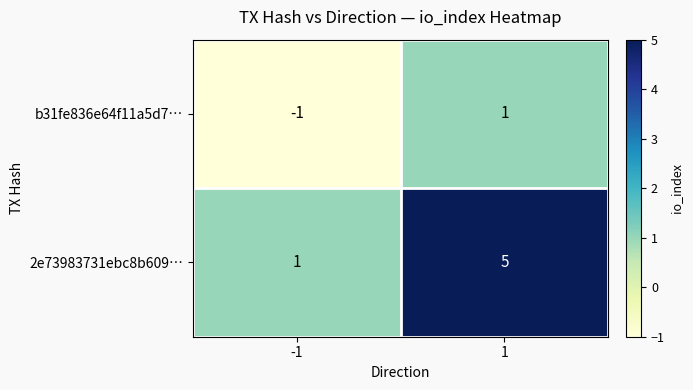

Is it true that 2e73983731ebc8b609… equals 1 at -1?

True